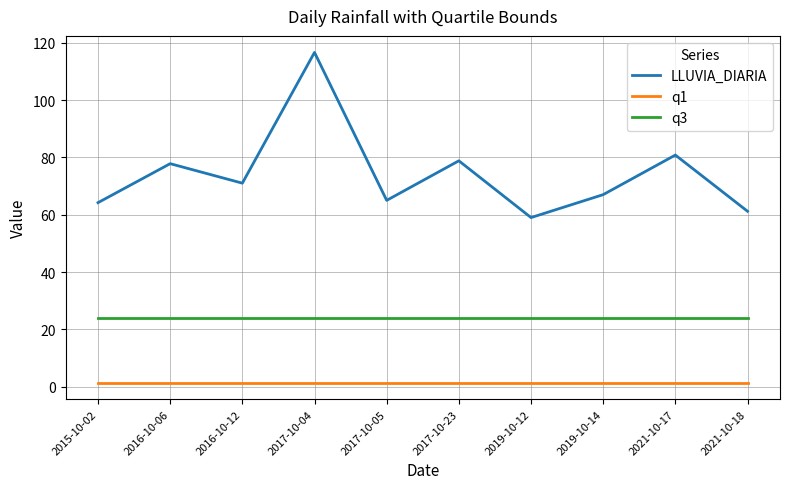

Which series has the largest range (max minus min)?

LLUVIA_DIARIA